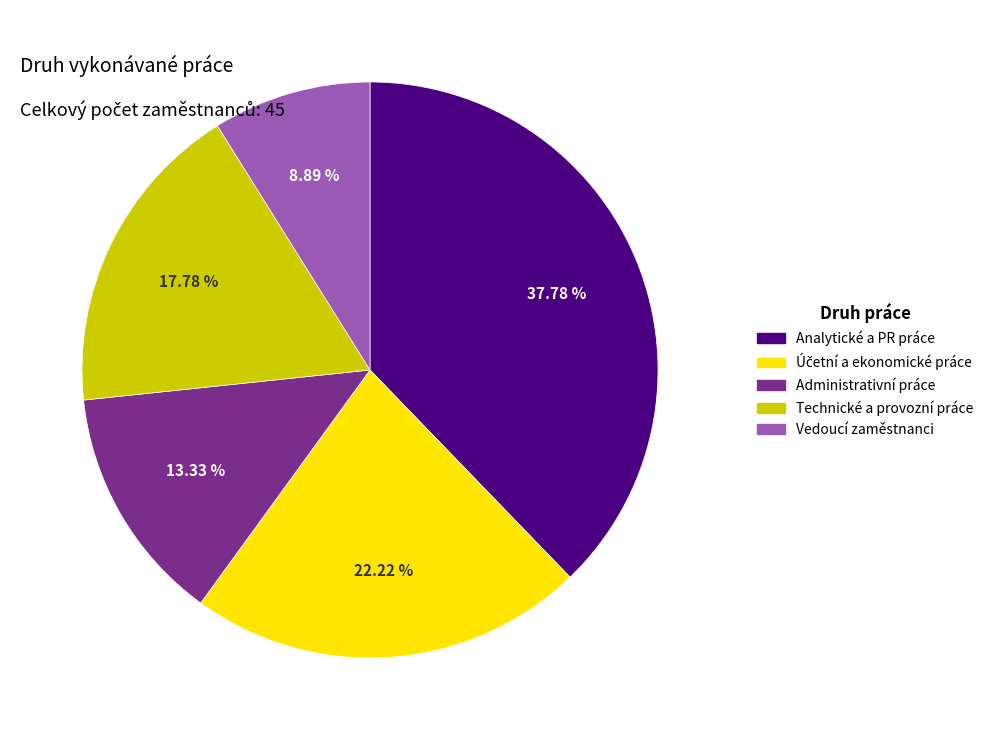

Approximately how many times larger is the value at Analytické a PR práce compared to Administrativní práce?

2.8